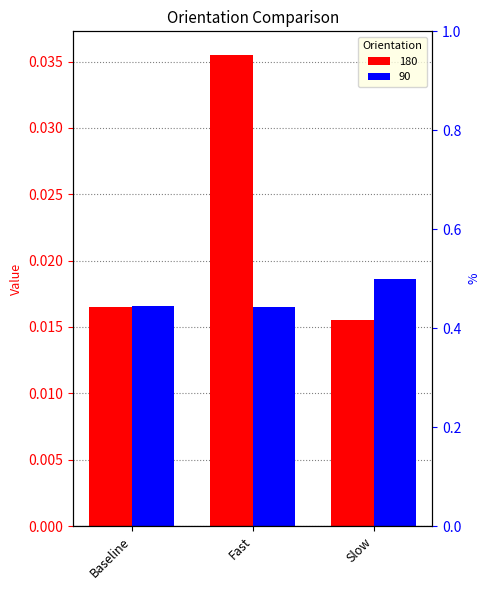

Are the bars grouped side by side (vs. stacked)?

Yes